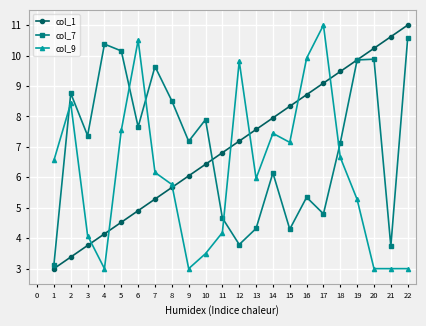

After their last crossing, which series has the higher values: col_7 or col_9?

col_7